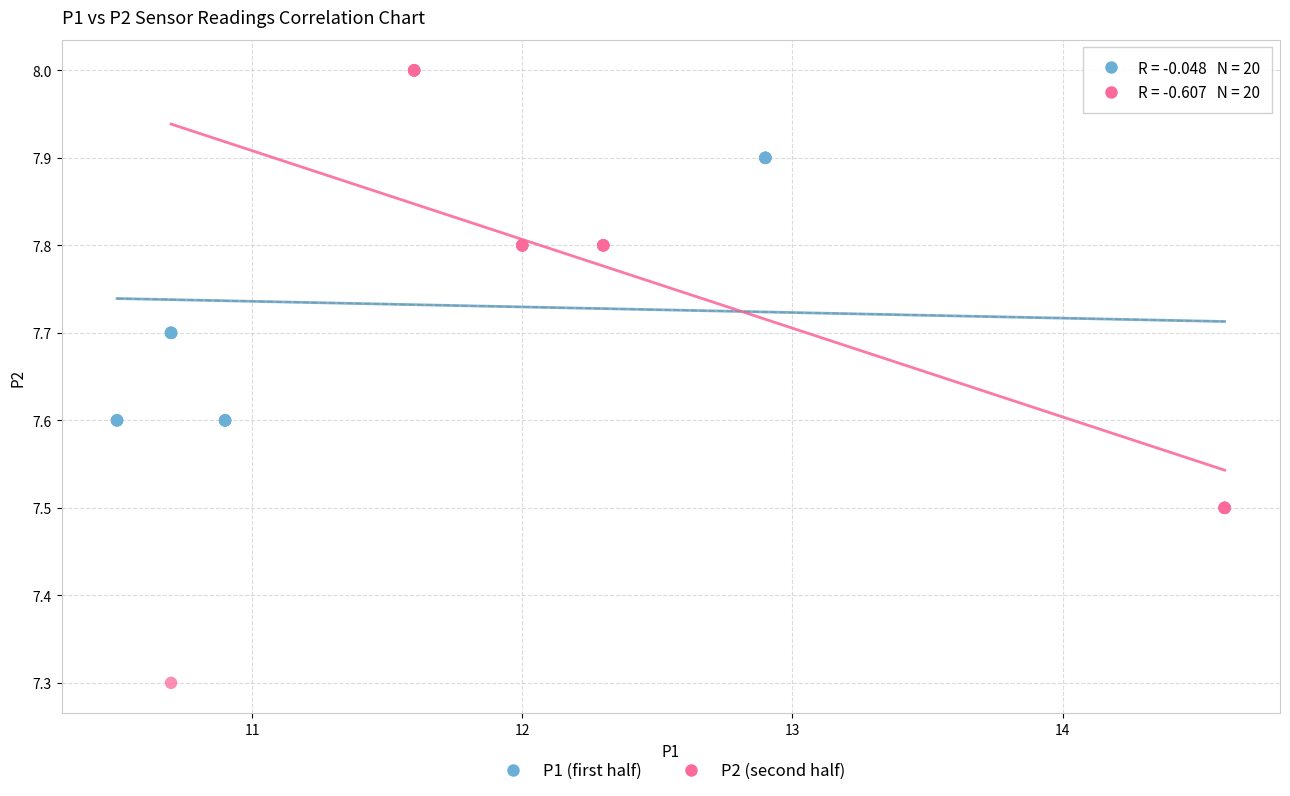

Which series contains the lowest Y value?

P2 (second half)